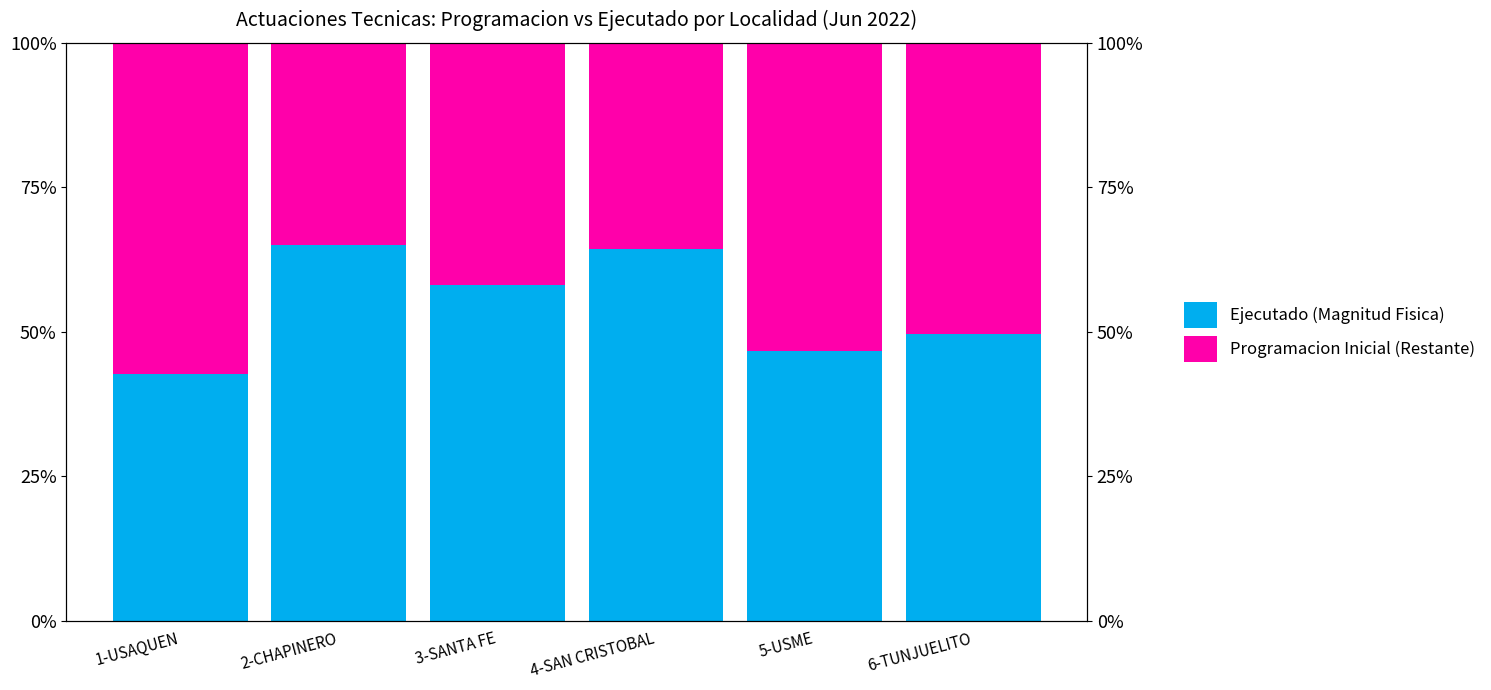

Which label corresponds to the largest value in the chart?

2-CHAPINERO